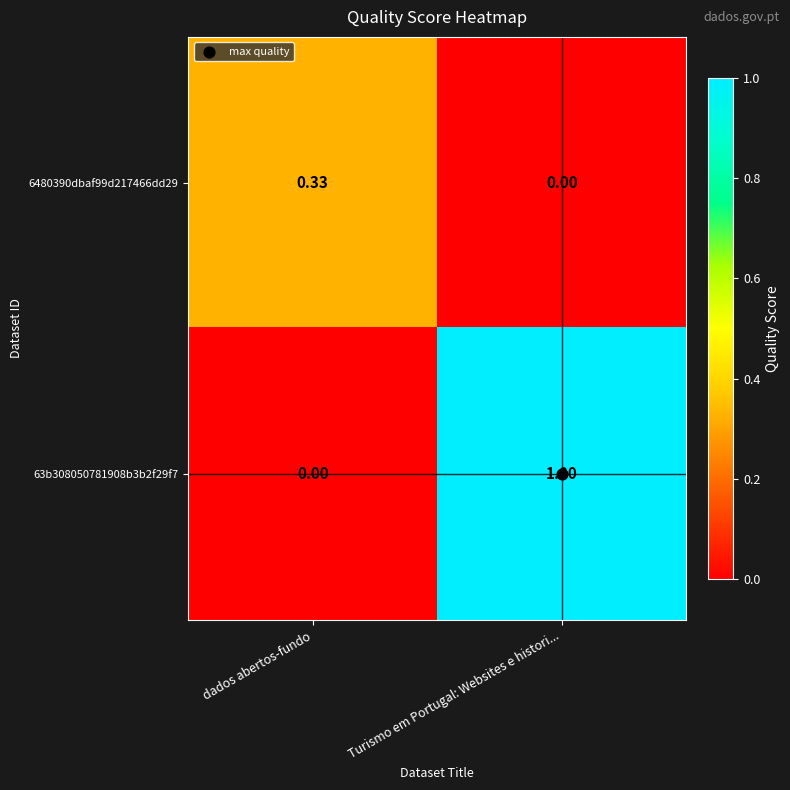

At which label is 63b308050781908b3b2f29f7 closest to 0?

dados abertos-fundo